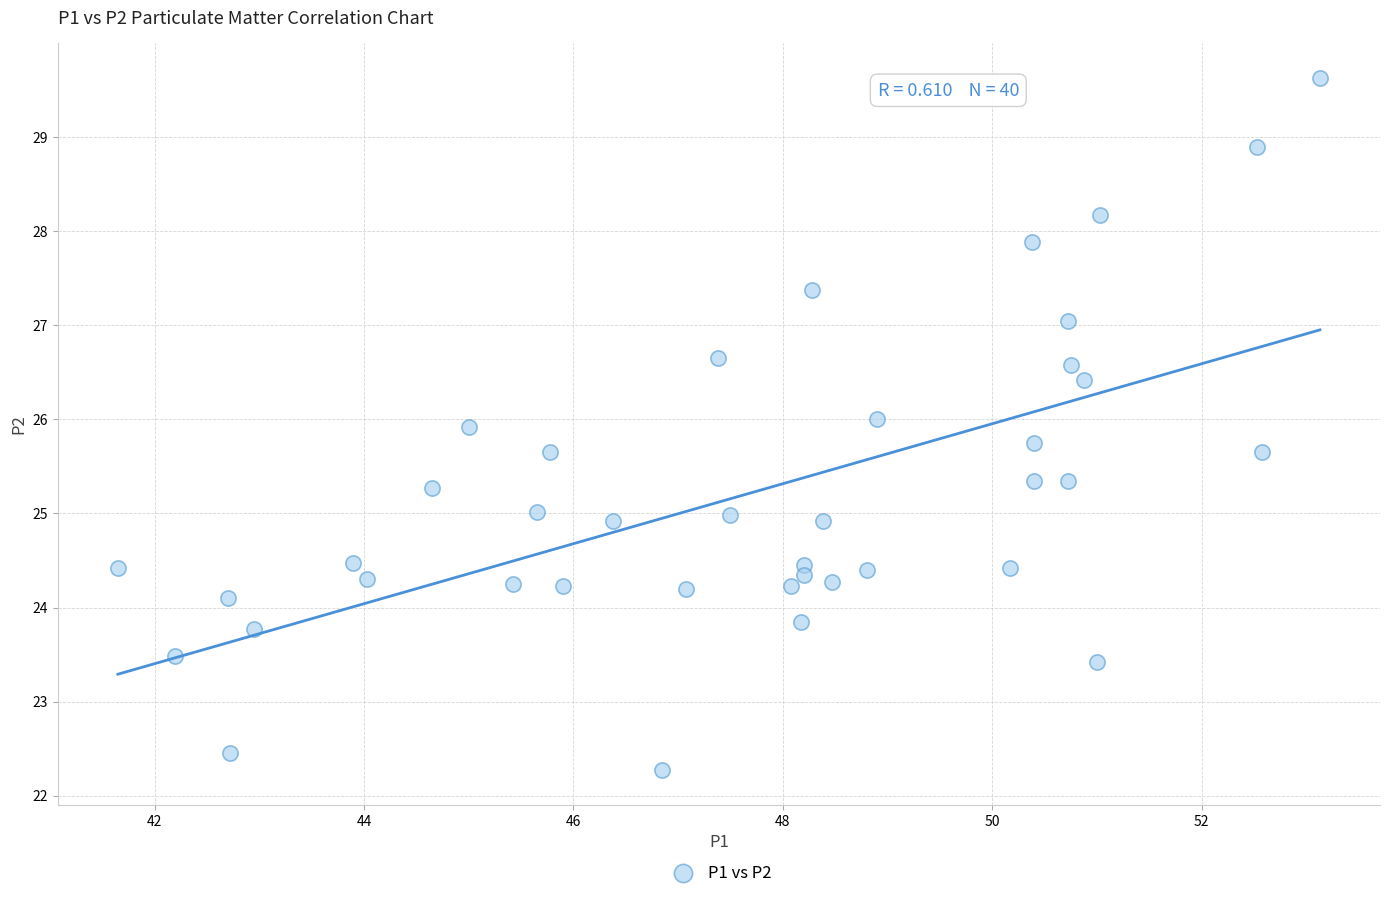

What is the range of Y values (max minus min)?

7.4